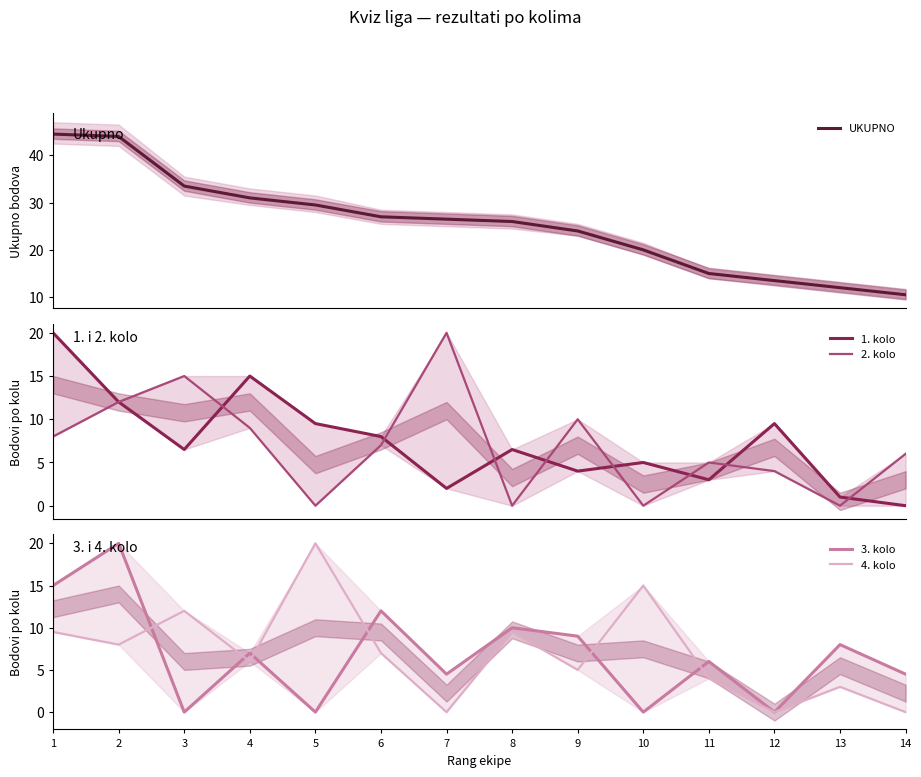

List the series in order of their peak value, highest first.

UKUPNO, 1. kolo, 2. kolo, 3. kolo, 4. kolo